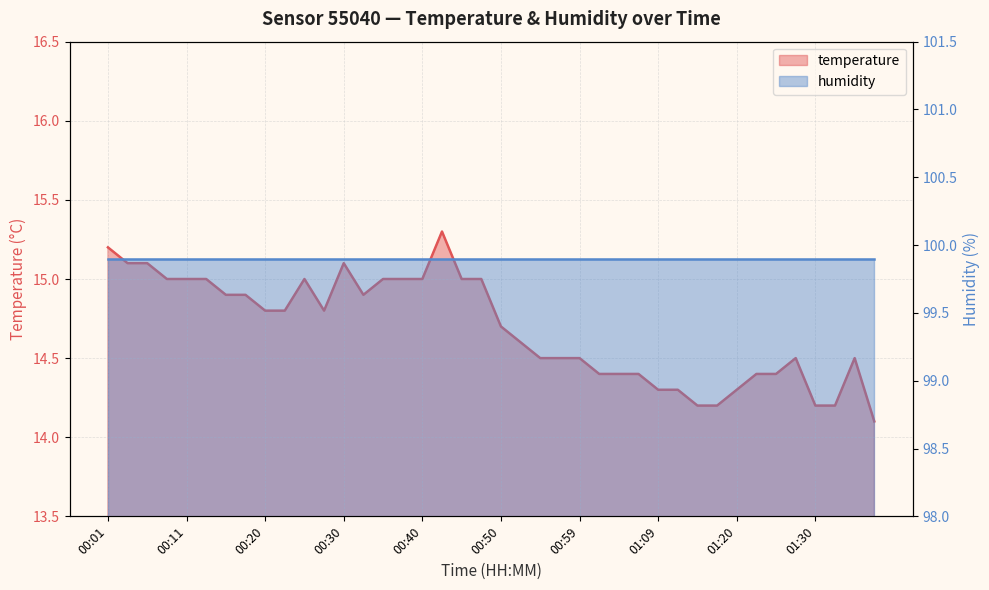

Where is the first local maximum?

00:25